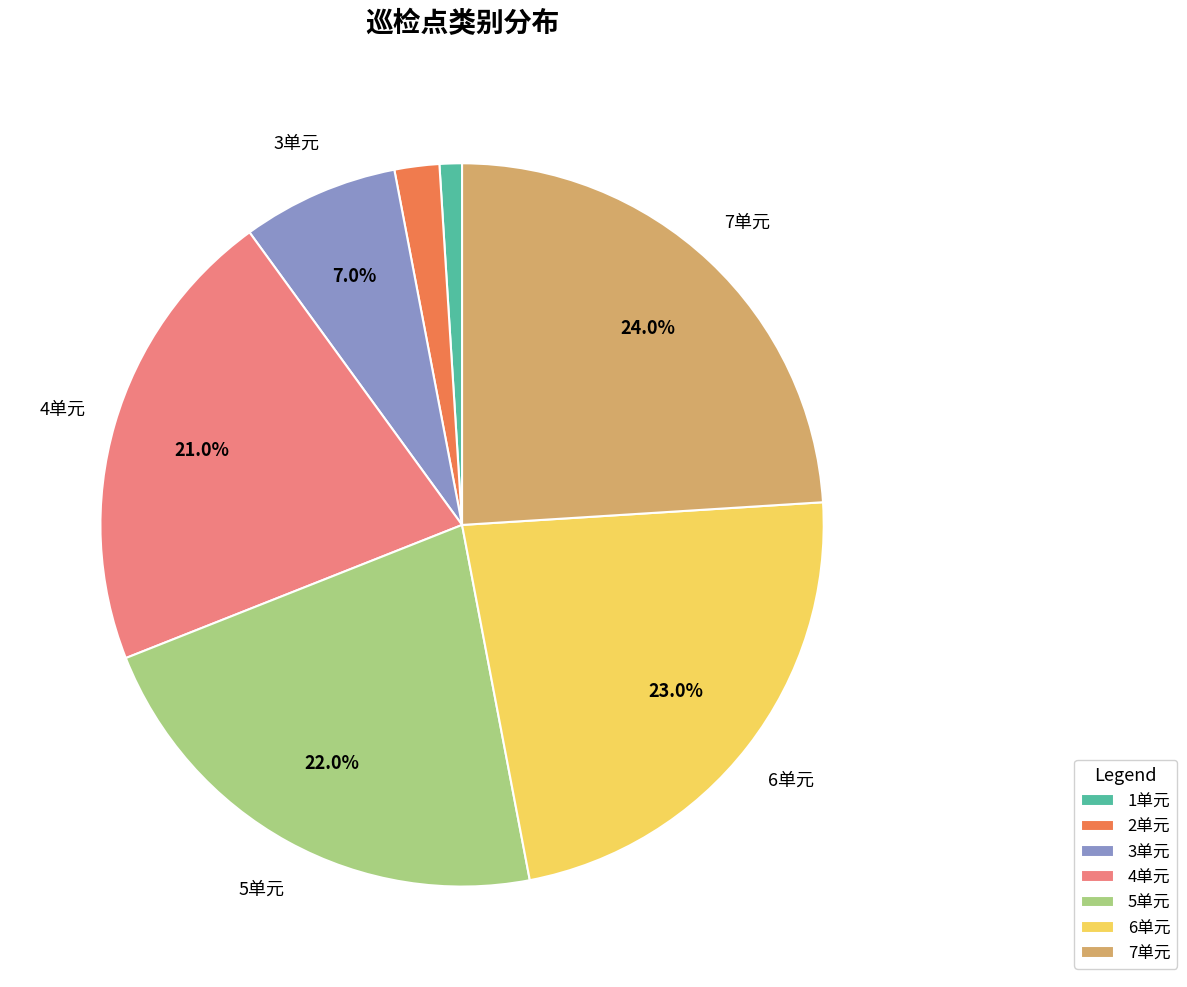

Is there a majority slice in this chart?

No